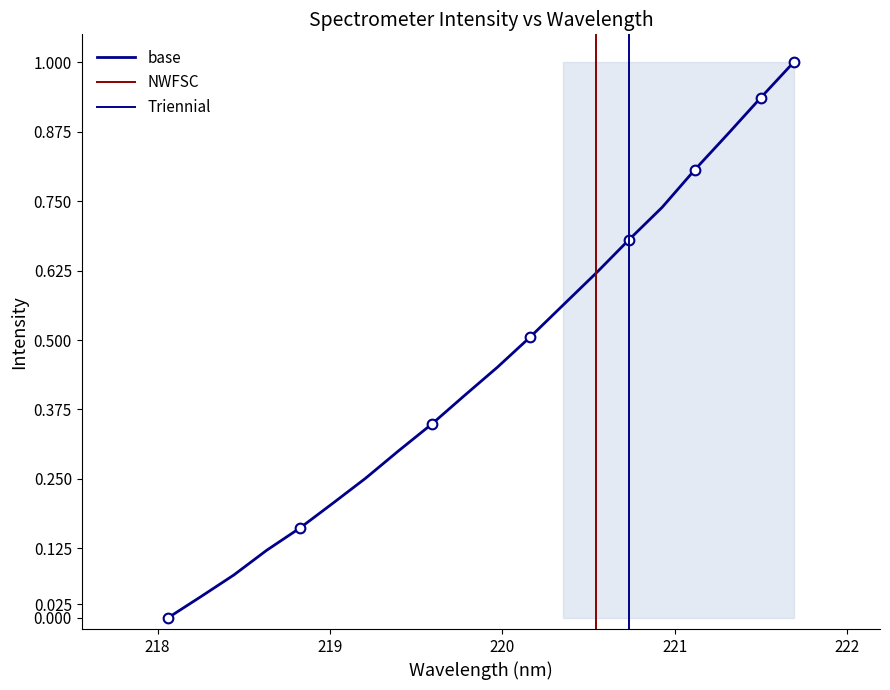

Is it true that the value at 11 is 0.1?

False